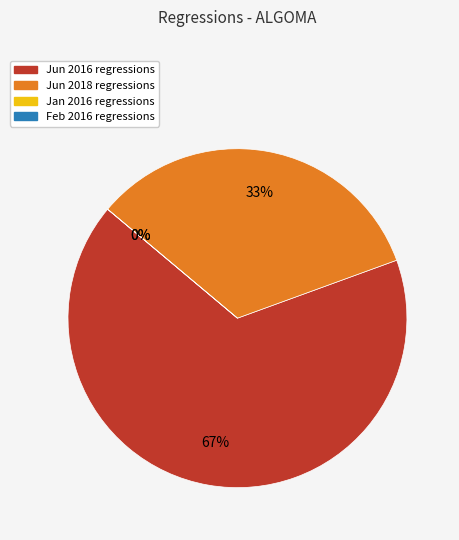

Is it true that 2016-01 is 1% of the pie?

False